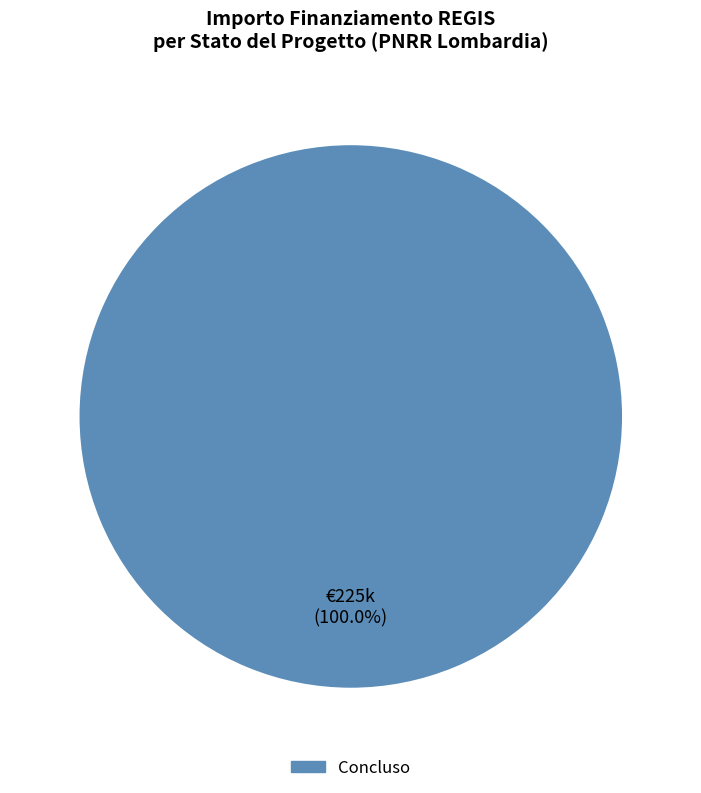

How many segments does this pie chart have?

1